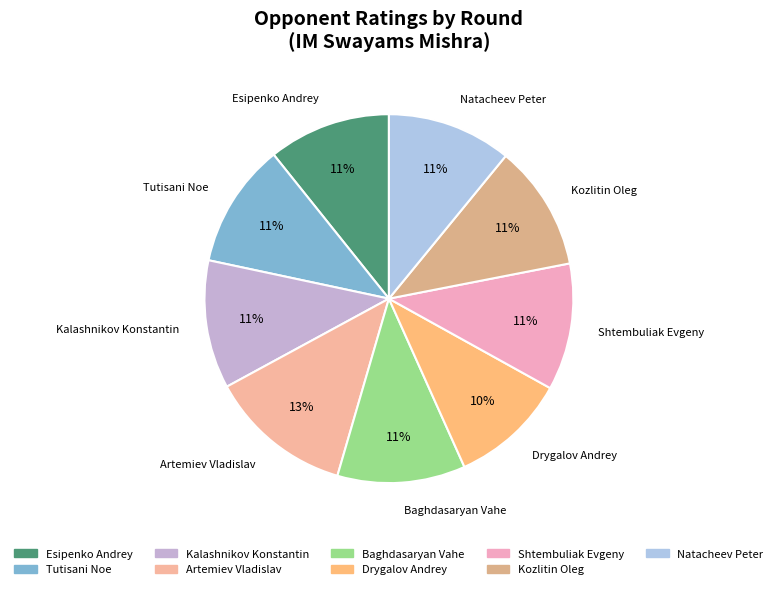

Is it true that Drygalov Andrey is 1% of the pie?

False